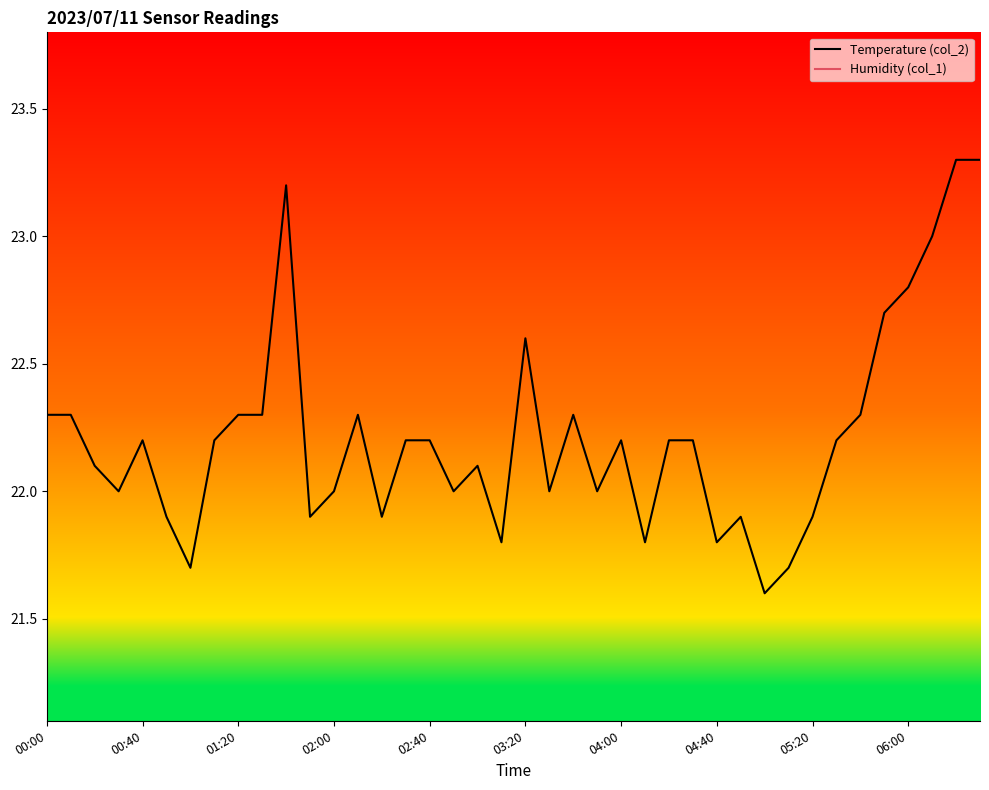

At which label is Humidity (col_1) closest to 0?

00:00